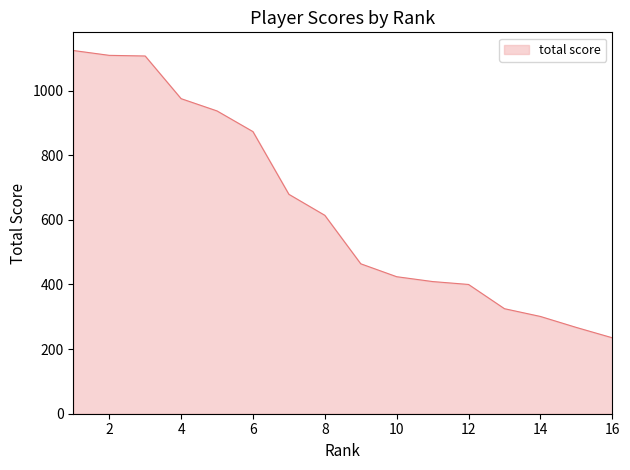

What is the minimum value shown in the chart?

235